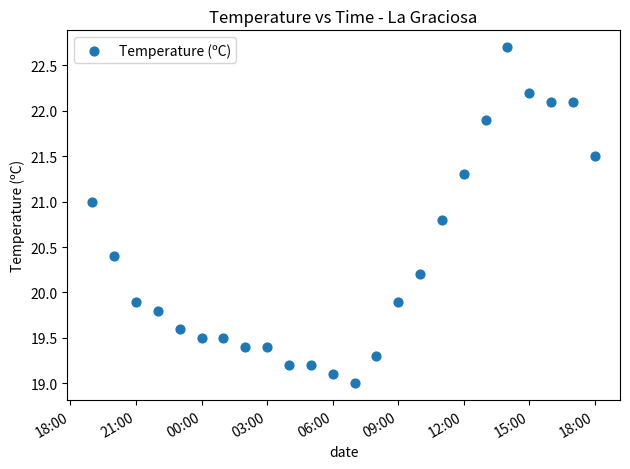

What is the range of Y values (max minus min)?

3.7